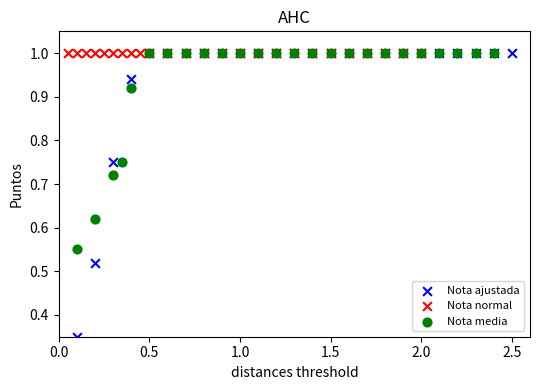

Which series reaches the minimum Y coordinate?

Nota ajustada